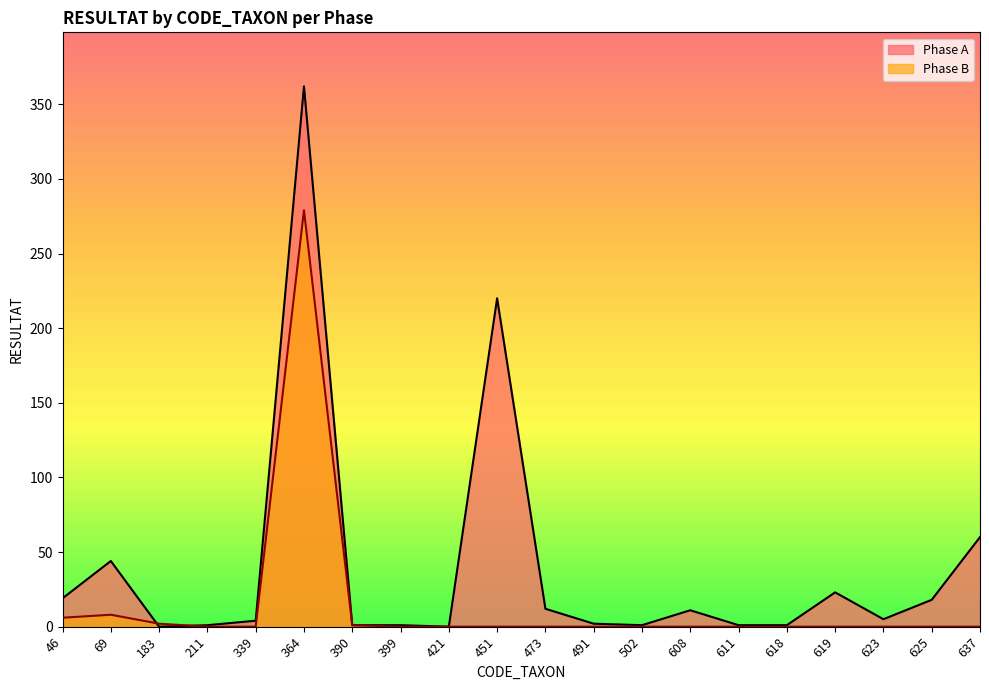

Which has a higher value, 637 or 46?

637